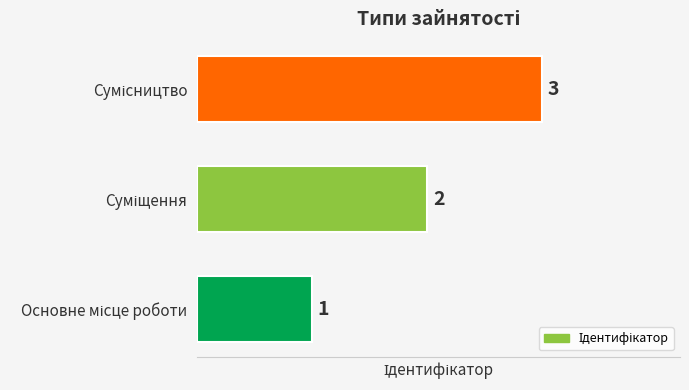

Count the values in the range 1 to 3.

3